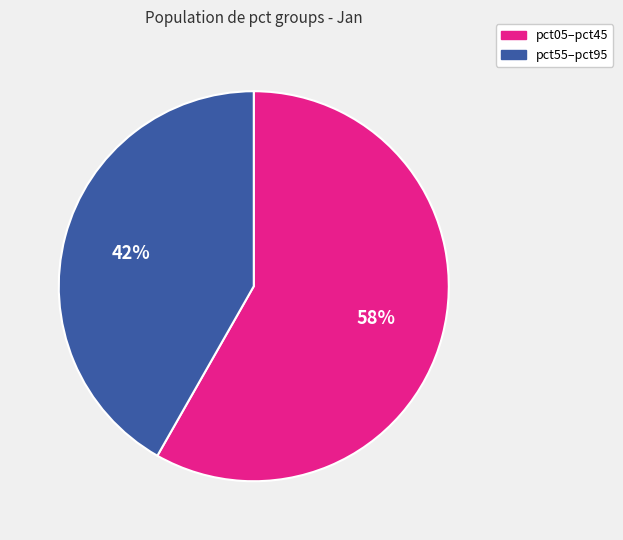

Is it true that pct55–pct95 is 35% of the pie?

False